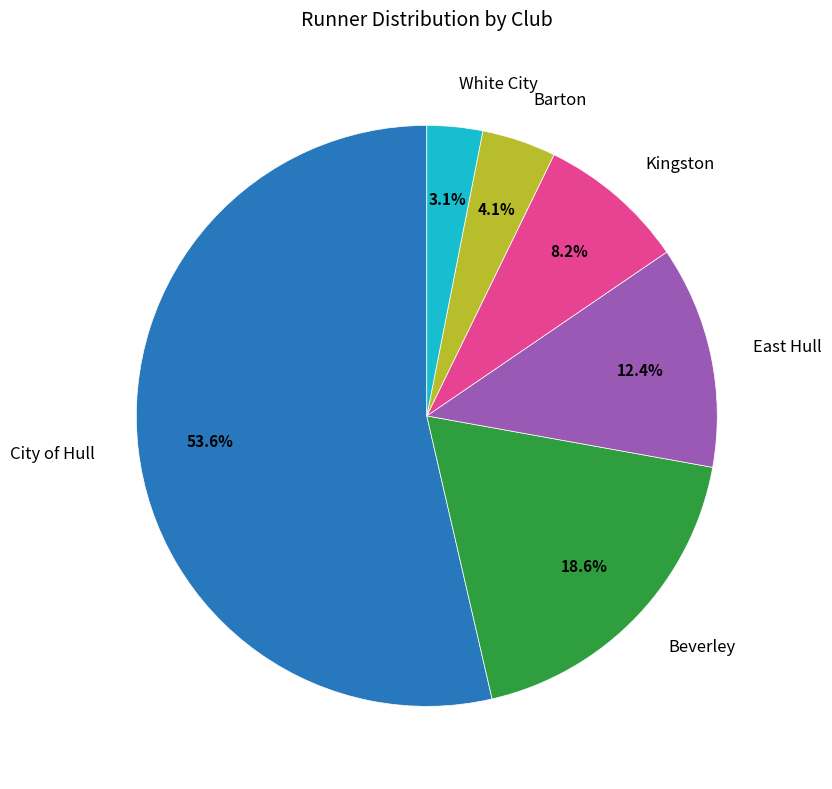

Is there any slice that represents more than half of the pie?

Yes